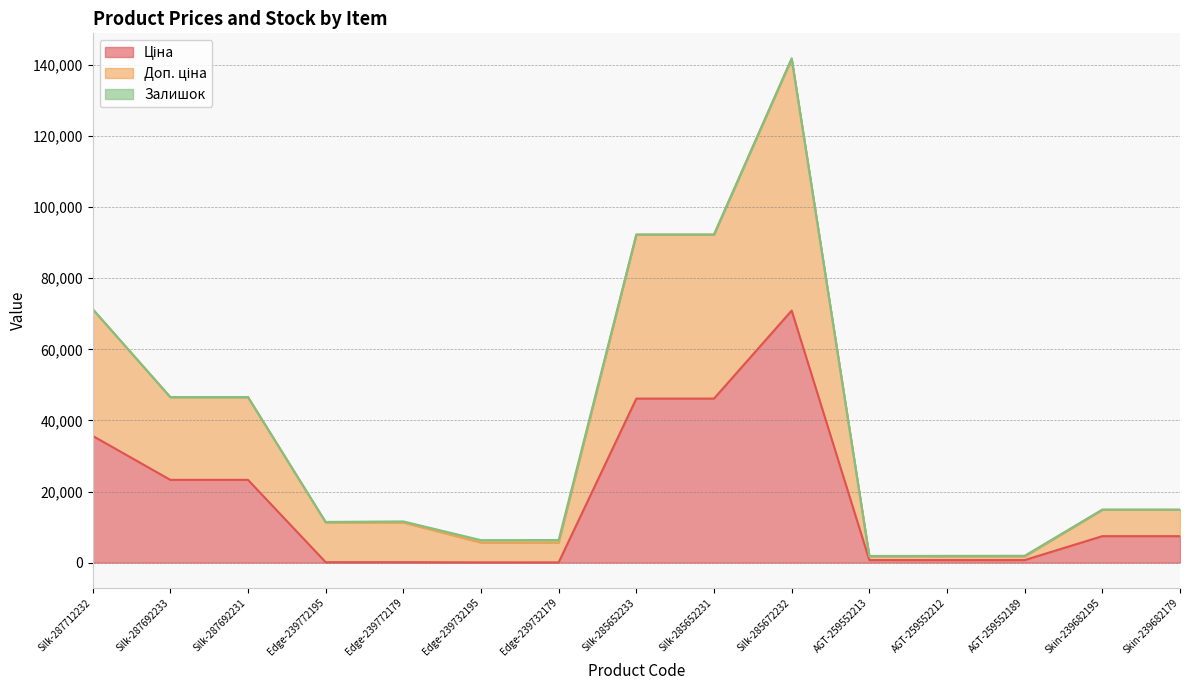

At which category is the sum across all series the highest?

Silk-285672232